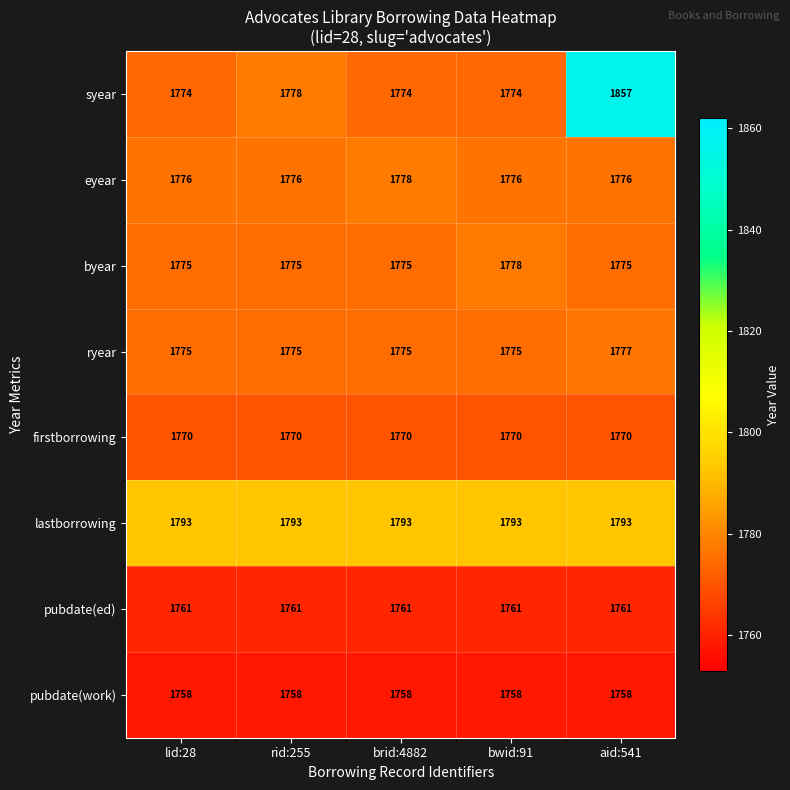

What is the greatest value displayed?

1857